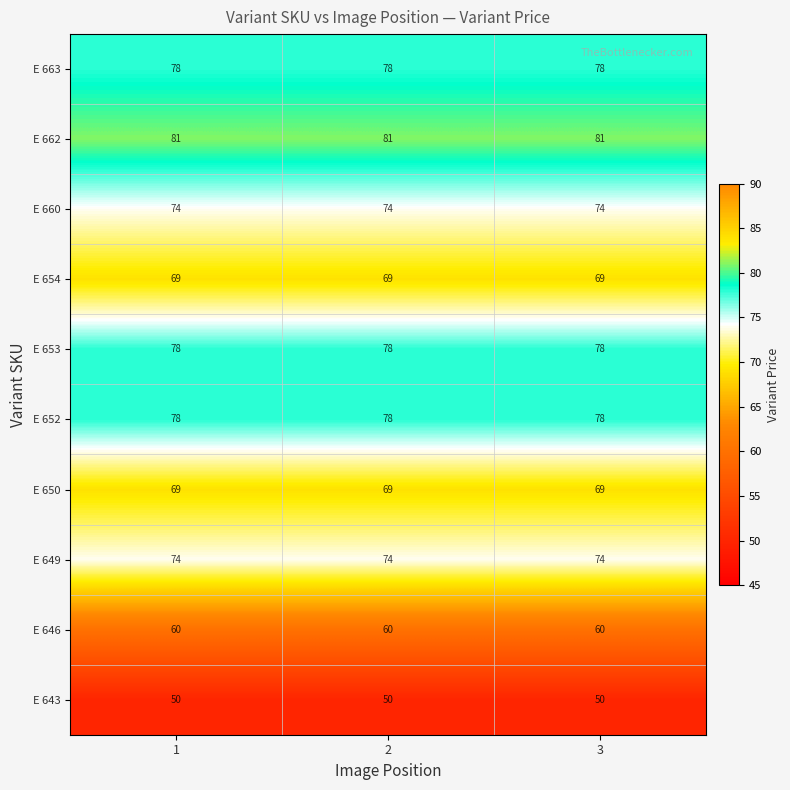

What is the difference between the highest and lowest values at 3?

31